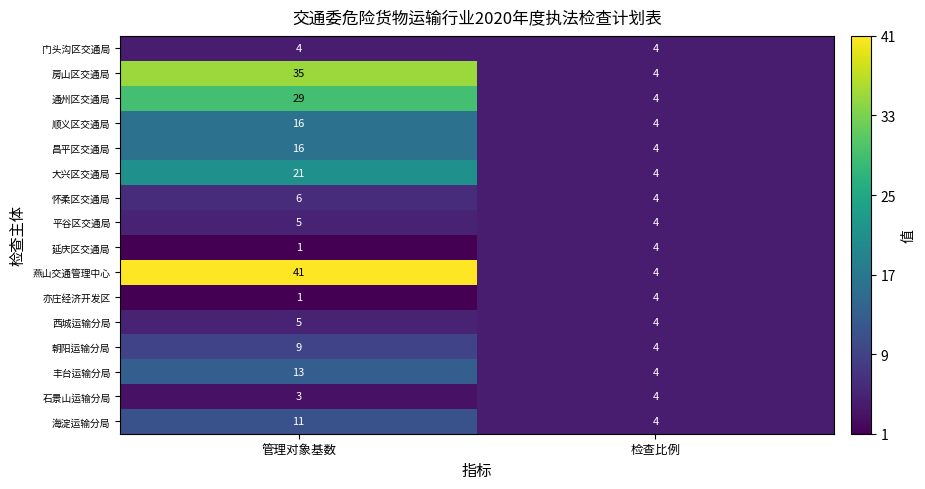

How many categories are shown in the chart?

2